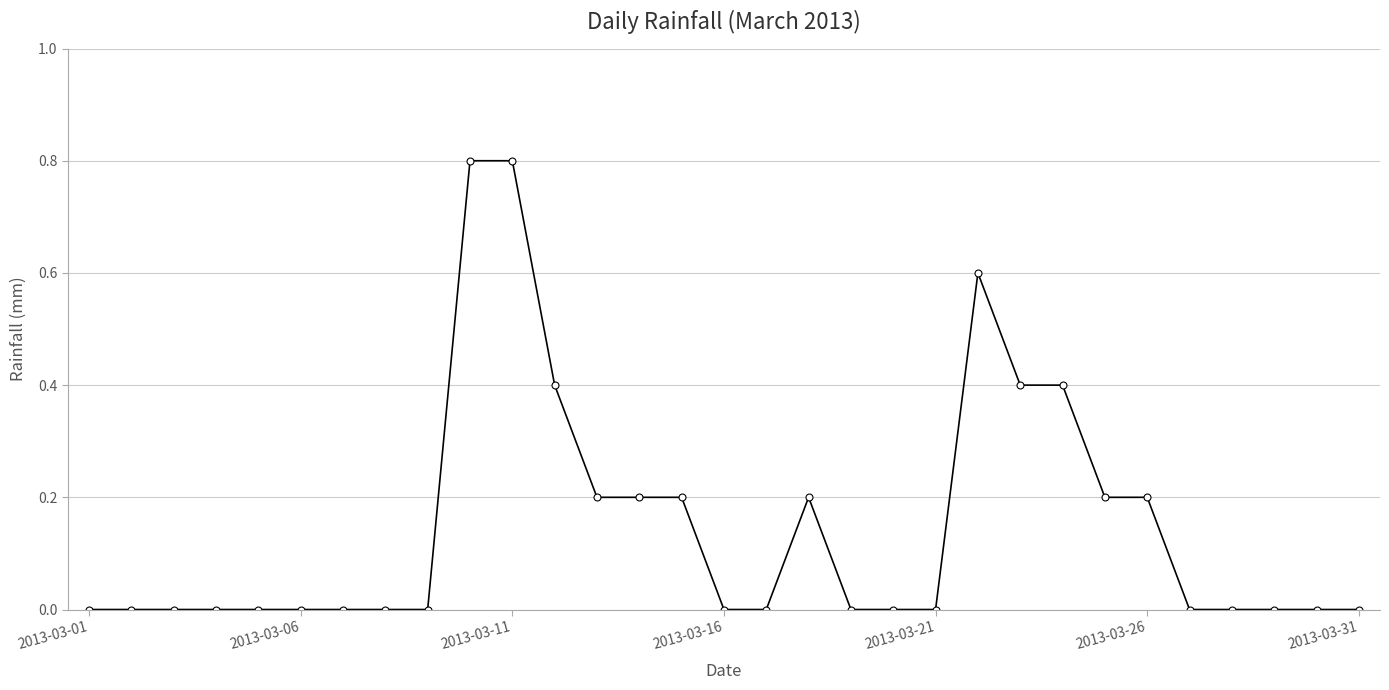

What is the greatest value displayed?

0.8